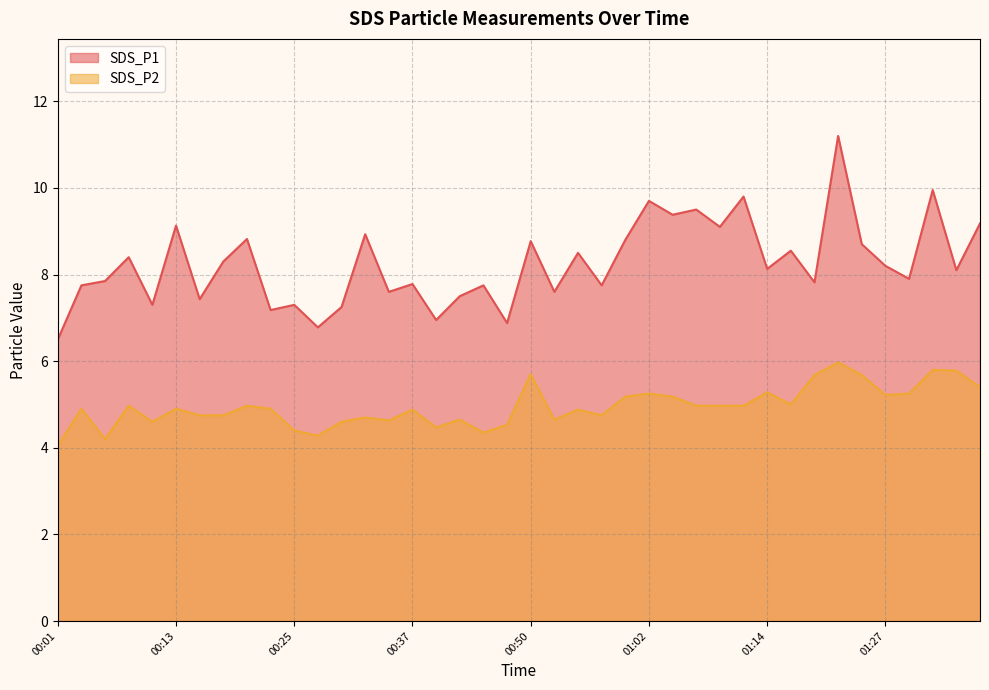

At how many categories does at least one series exceed 5?

40